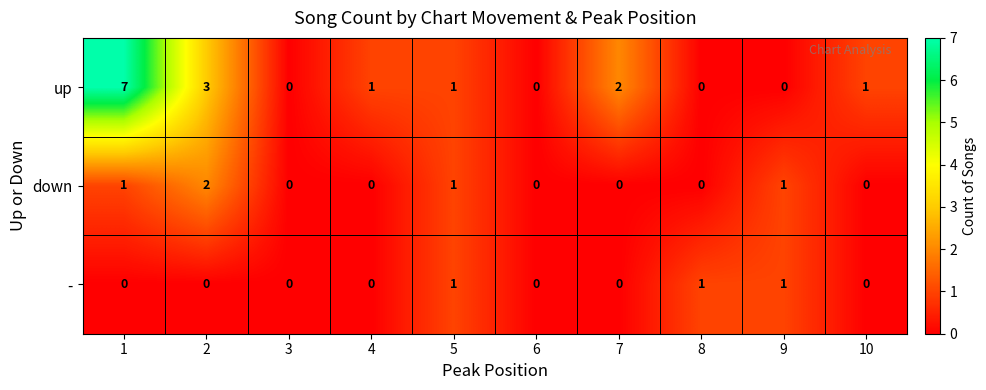

Count the number of categories in the chart.

10